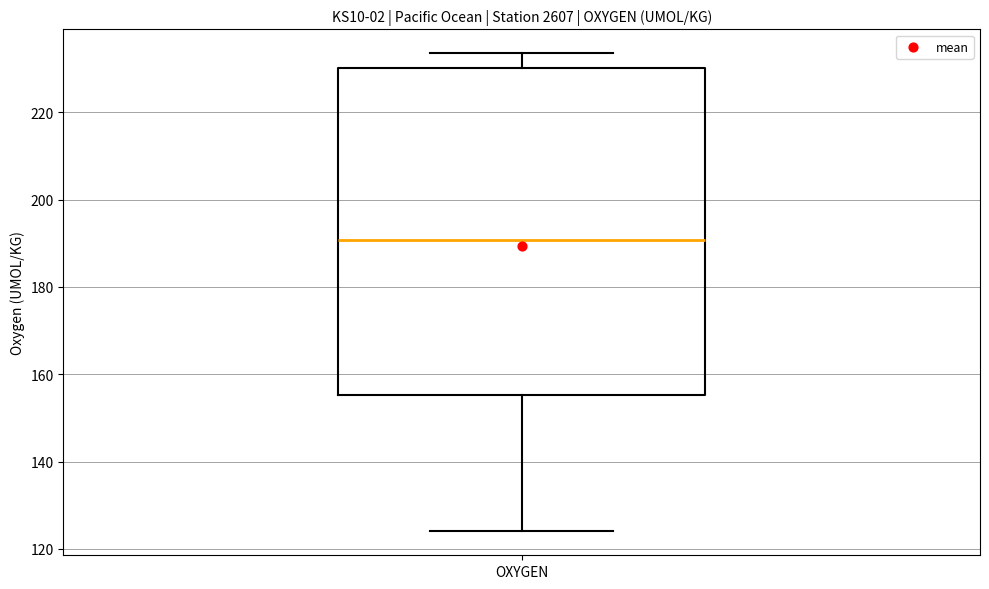

Read this box plot against the y-axis: the position of the median line, the range covered by the box, and the ends of both whiskers. The values are not printed on the chart, so give them approximately, as read against the axis.

median 190, box 156 to 230, whiskers 124 to 234